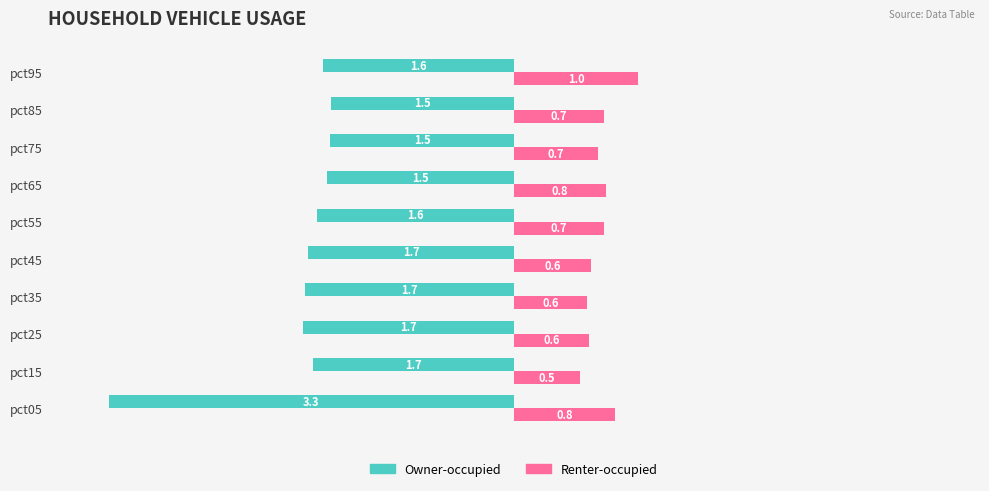

What value does the Renter-occupied series have at pct15?

0.5